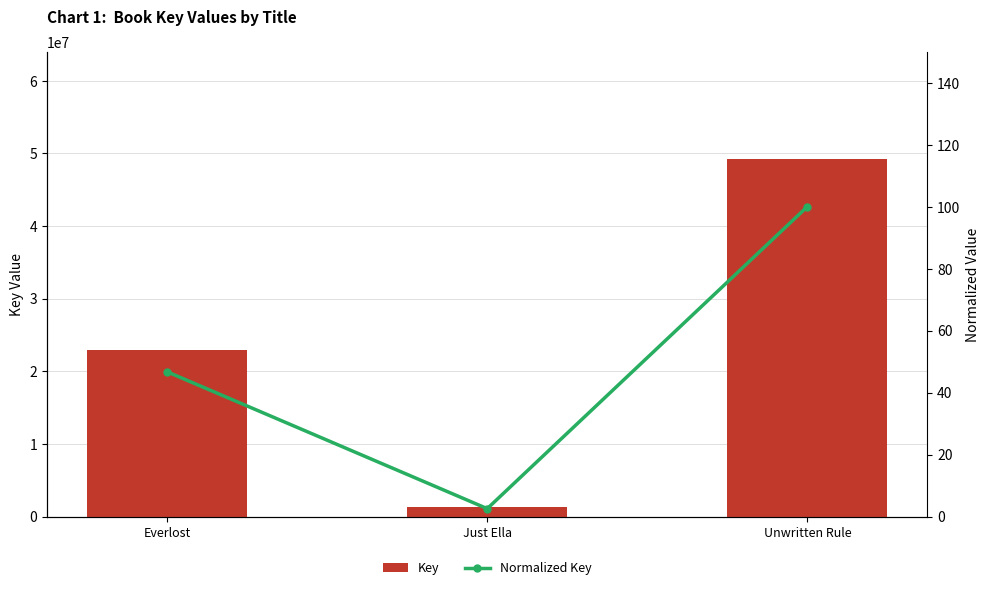

Which series has the largest range (max minus min)?

Key